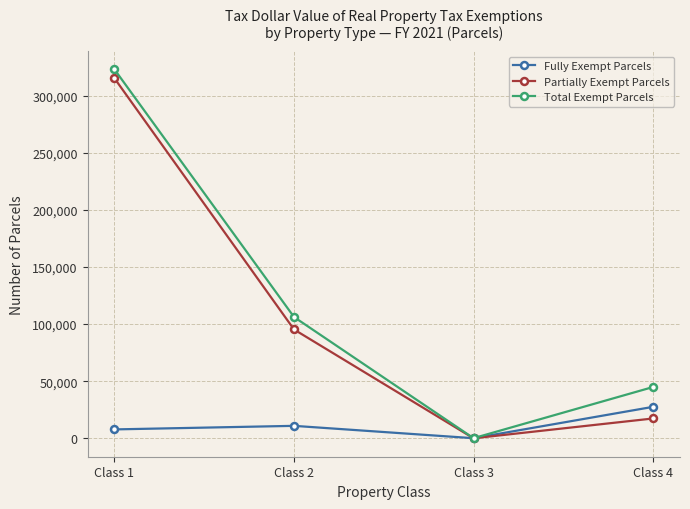

Which label corresponds to the largest value in the chart?

Class 1